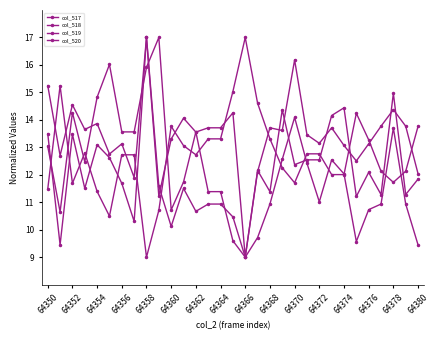

Rank the series by their maximum value, from lowest to highest.

col_517, col_518, col_519, col_520